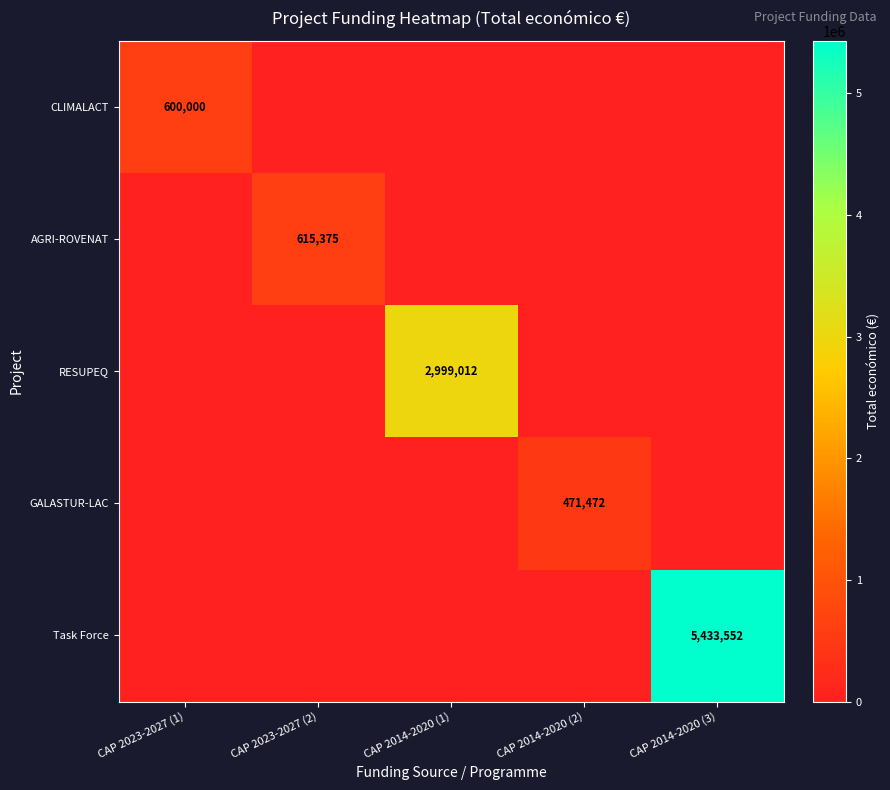

At which category is the sum across all series the highest?

CAP 2014-2020 (3)